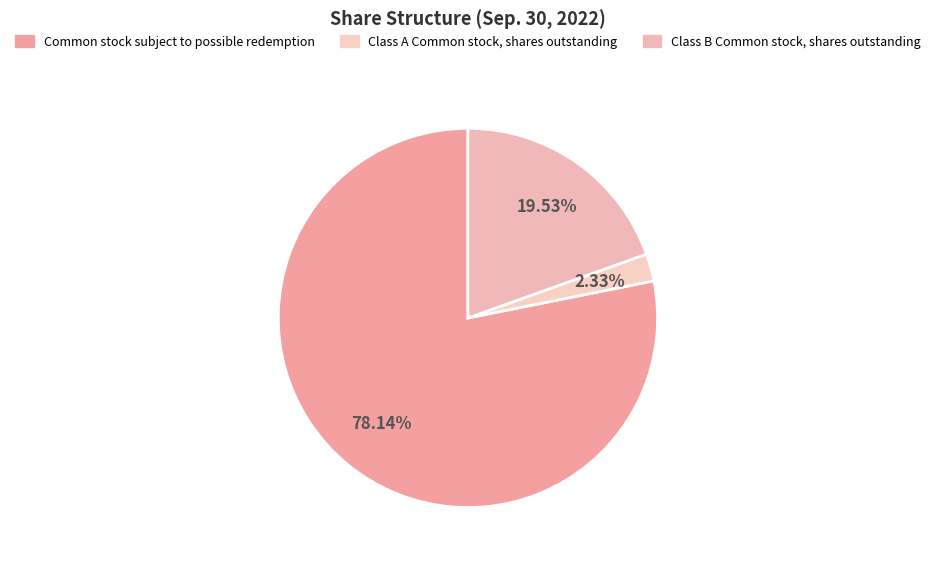

Is there any slice that represents more than half of the pie?

Yes